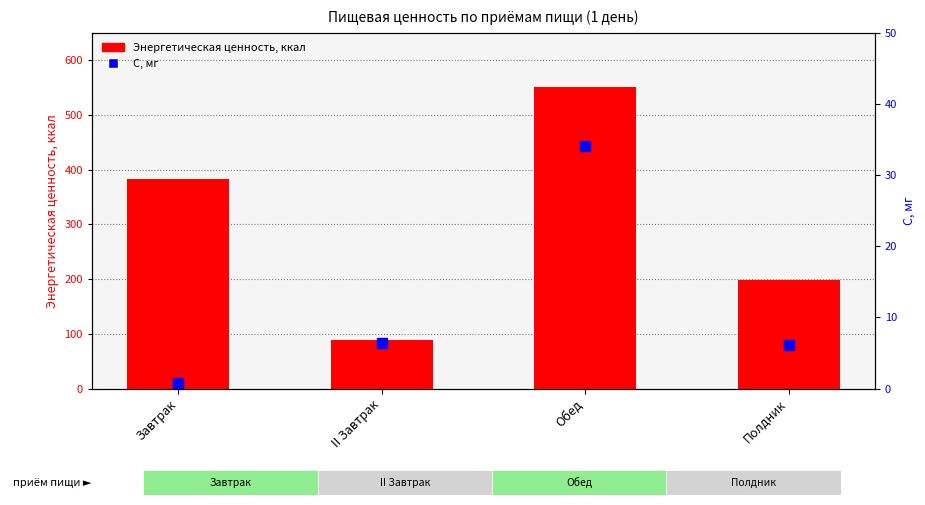

Which series contains the lowest Y value?

С, мг